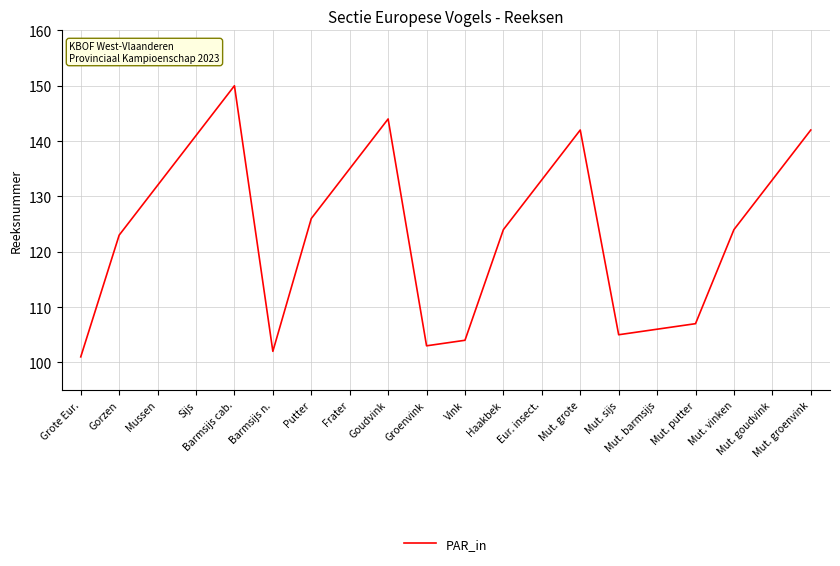

The value at Mut. sijs is 32. True or false?

False